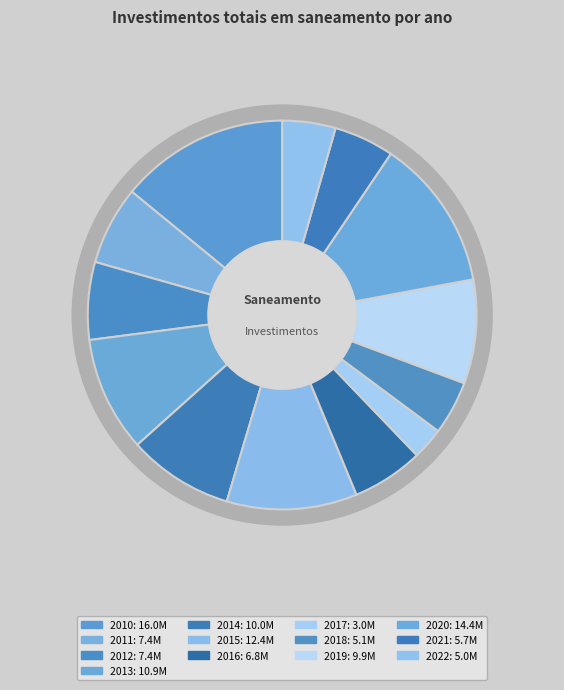

Count the number of slices in the pie.

13